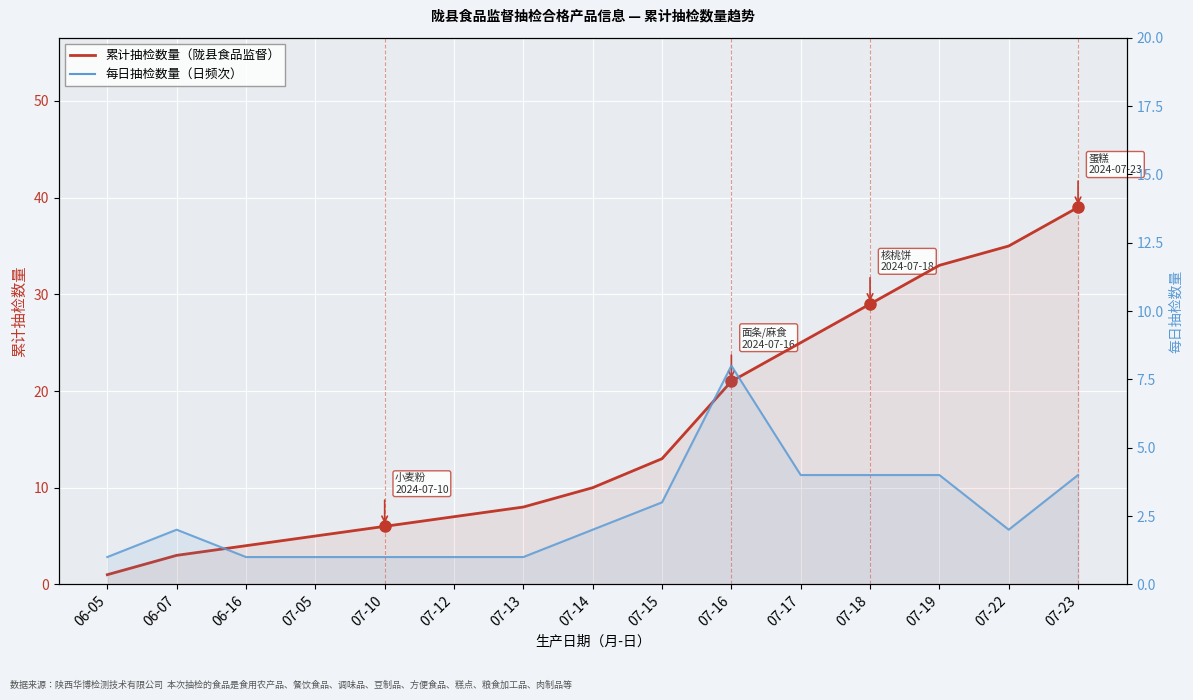

True or false: 累计抽检数量（陇县食品监督） and 每日抽检数量（日频次） intersect in this chart.

False